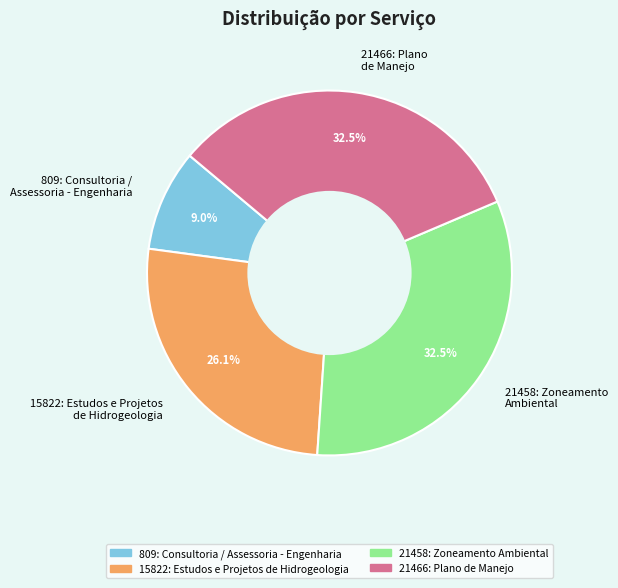

What is the ratio of the value at 21466: Plano de Manejo to the value at 809: Consultoria / Assessoria - Engenharia?

3.6